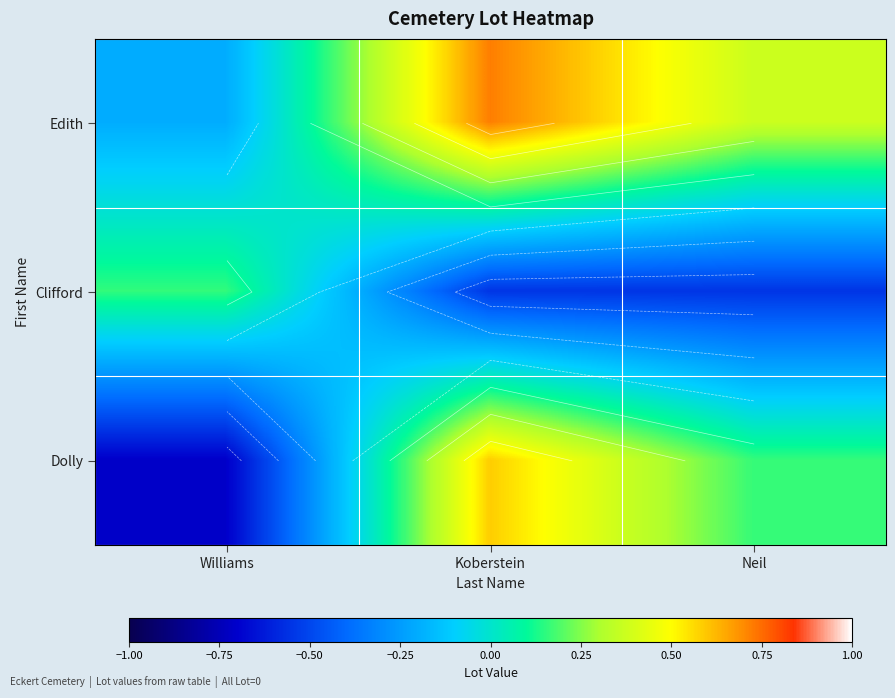

How many values in the Clifford series exceed 0?

1